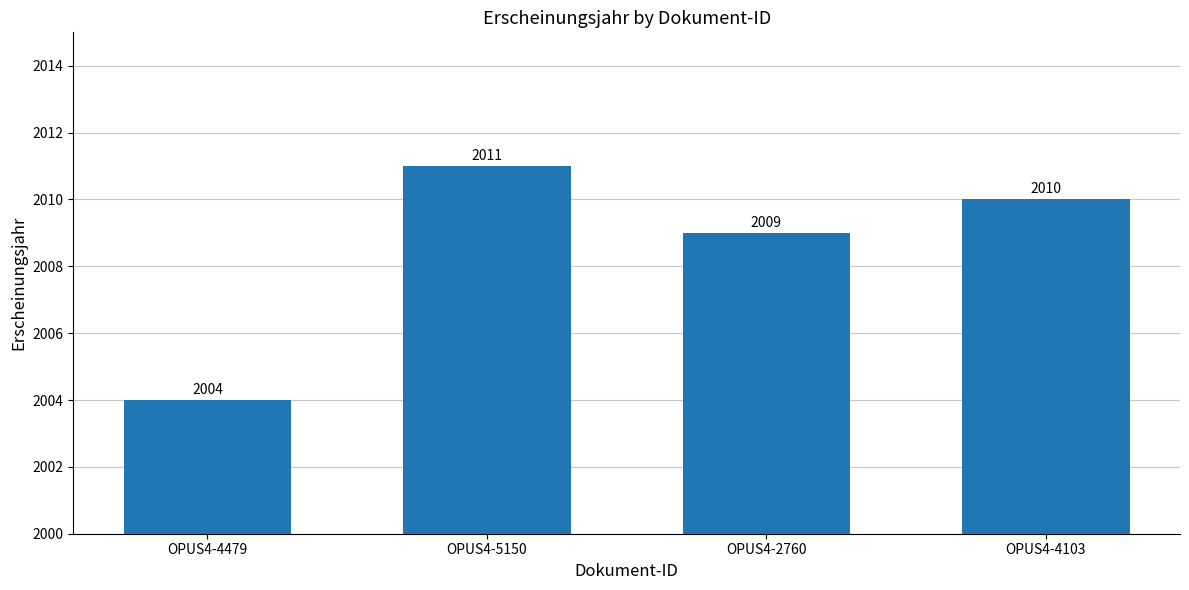

Where does the data first go above 2010?

OPUS4-5150